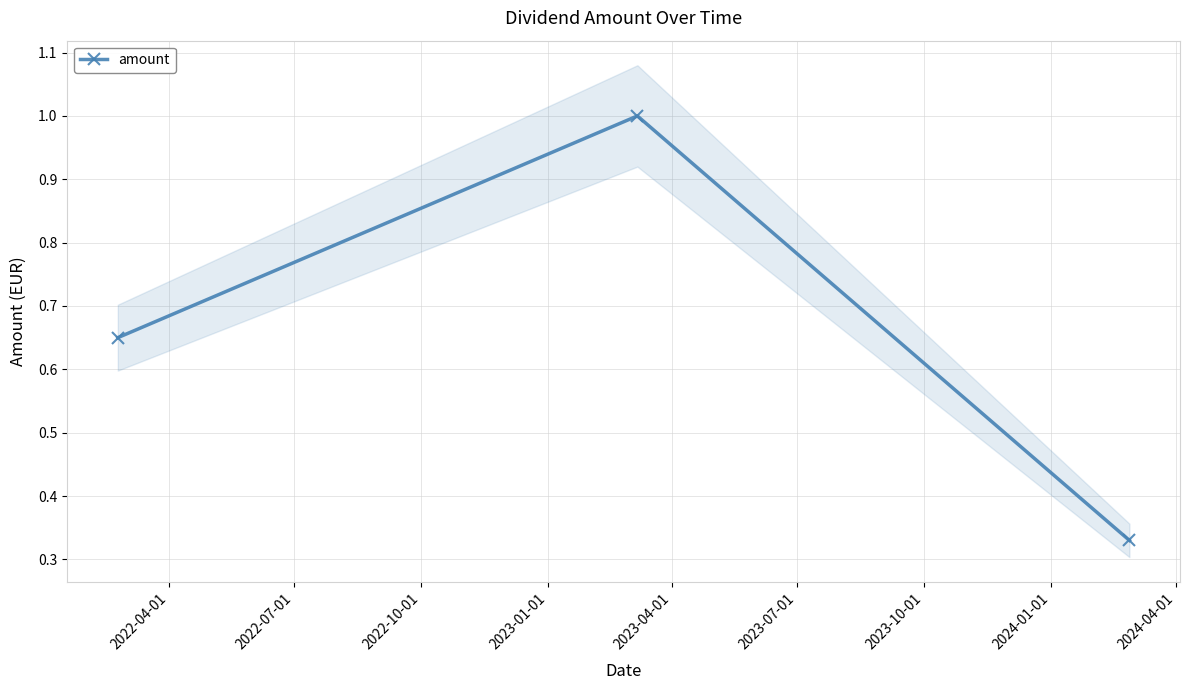

What is the value of the amount point at the 2nd from the left?

1.0